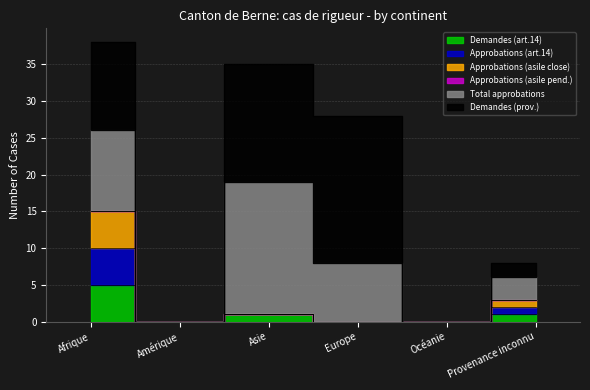

How many interior local valleys does the Demandes (art.14) series have?

1